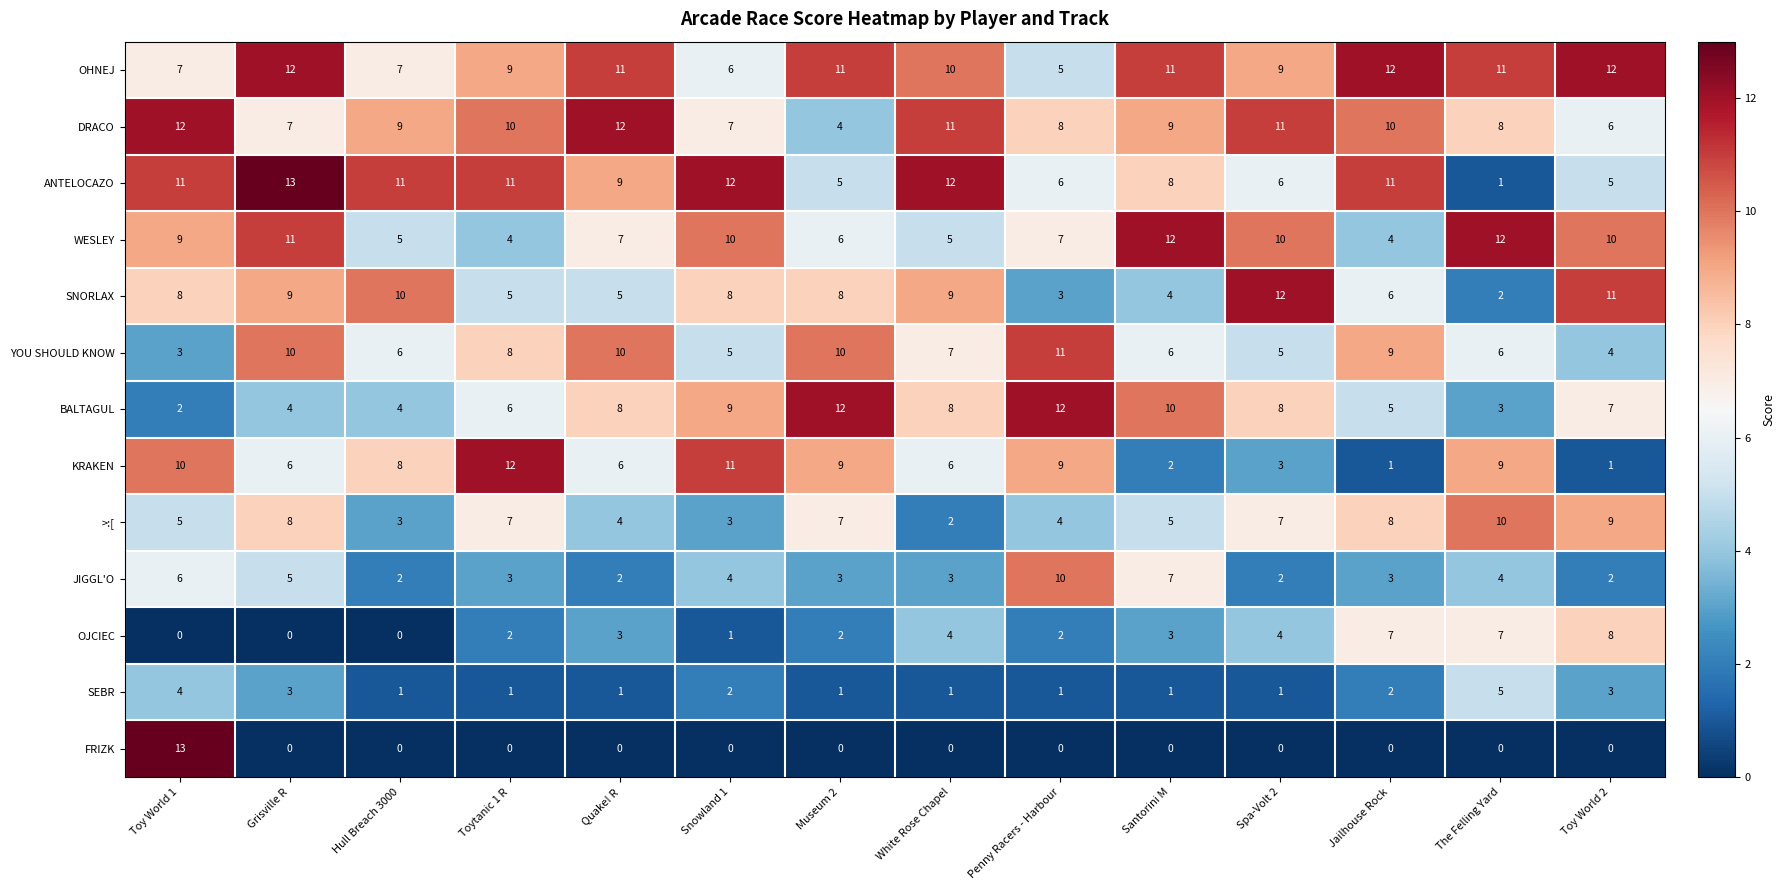

How many series are shown in this chart?

13